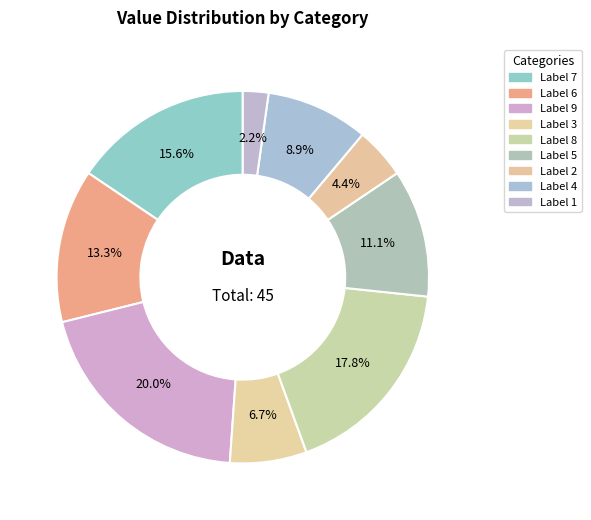

How many slices are in this pie chart?

9